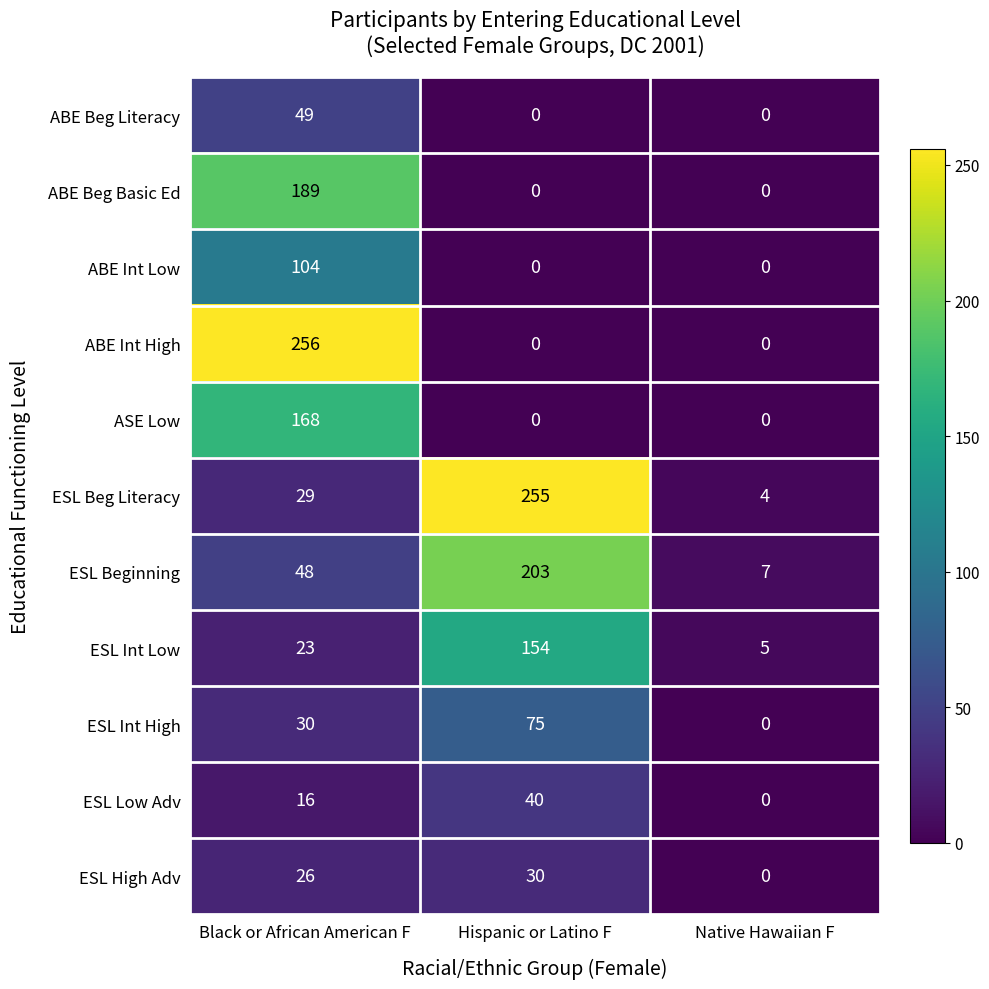

What is the sum of the ABE Int High values at Hispanic or Latino F and Black or African American F?

256